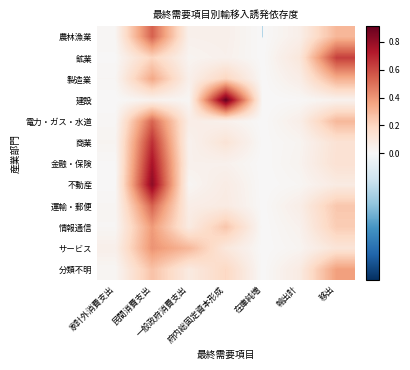

Reading left to right, what are all the values shown in this chart?

農林漁業: 家計外消費支出=0.0	民間消費支出=0.5	一般政府消費支出=0.0	府内総固定資本形成=0.0	在庫純増=-0.0	輸出計=0.1	移出=0.3
鉱業: 家計外消費支出=0.0	民間消費支出=0.2	一般政府消費支出=0.0	府内総固定資本形成=0.0	在庫純増=0.0	輸出計=0.1	移出=0.6
製造業: 家計外消費支出=0.0	民間消費支出=0.3	一般政府消費支出=0.0	府内総固定資本形成=0.2	在庫純増=0.0	輸出計=0.1	移出=0.3
建設: 家計外消費支出=0.0	民間消費支出=0.0	一般政府消費支出=0.0	府内総固定資本形成=0.9	在庫純増=0.0	輸出計=0.0	移出=0.0
電力・ガス・水道: 家計外消費支出=0.0	民間消費支出=0.5	一般政府消費支出=0.1	府内総固定資本形成=0.0	在庫純増=0.0	輸出計=0.1	移出=0.3
商業: 家計外消費支出=0.0	民間消費支出=0.7	一般政府消費支出=0.0	府内総固定資本形成=0.1	在庫純増=0.0	輸出計=0.0	移出=0.1
金融・保険: 家計外消費支出=0.0	民間消費支出=0.8	一般政府消費支出=0.0	府内総固定資本形成=0.0	在庫純増=0.0	輸出計=0.0	移出=0.1
不動産: 家計外消費支出=0.0	民間消費支出=0.8	一般政府消費支出=0.0	府内総固定資本形成=0.1	在庫純増=0.0	輸出計=0.0	移出=0.1
運輸・郵便: 家計外消費支出=0.0	民間消費支出=0.5	一般政府消費支出=0.1	府内総固定資本形成=0.1	在庫純増=0.0	輸出計=0.1	移出=0.2
情報通信: 家計外消費支出=0.0	民間消費支出=0.4	一般政府消費支出=0.1	府内総固定資本形成=0.3	在庫純増=-0.0	輸出計=0.0	移出=0.2
サービス: 家計外消費支出=0.1	民間消費支出=0.4	一般政府消費支出=0.3	府内総固定資本形成=0.1	在庫純増=0.0	輸出計=0.0	移出=0.1
分類不明: 家計外消費支出=0.0	民間消費支出=0.3	一般政府消費支出=0.1	府内総固定資本形成=0.2	在庫純増=0.0	輸出計=0.1	移出=0.4